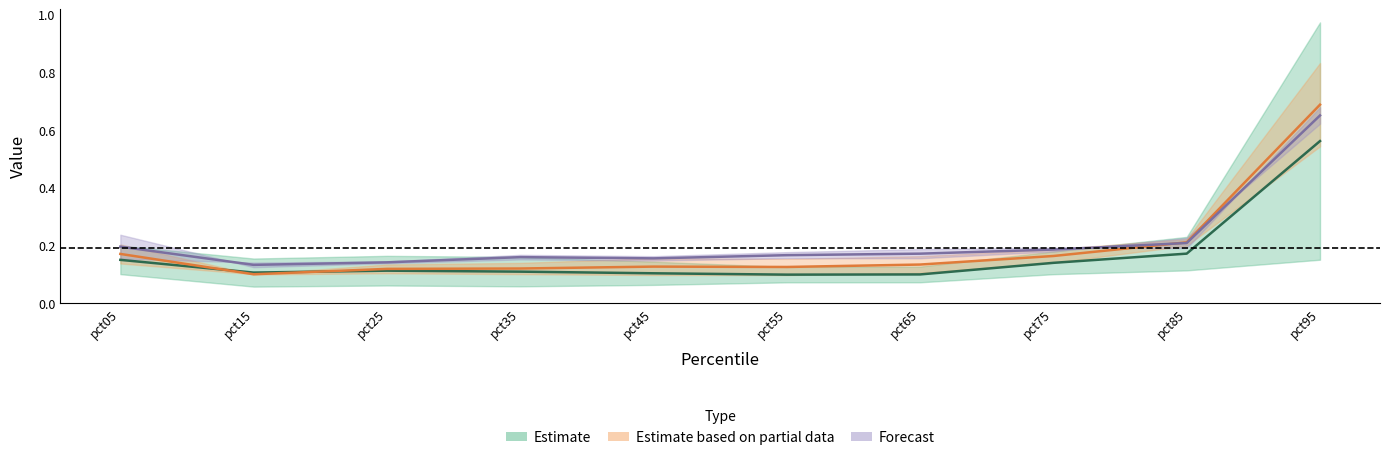

Which category has the lowest value in the Mar series?

pct15